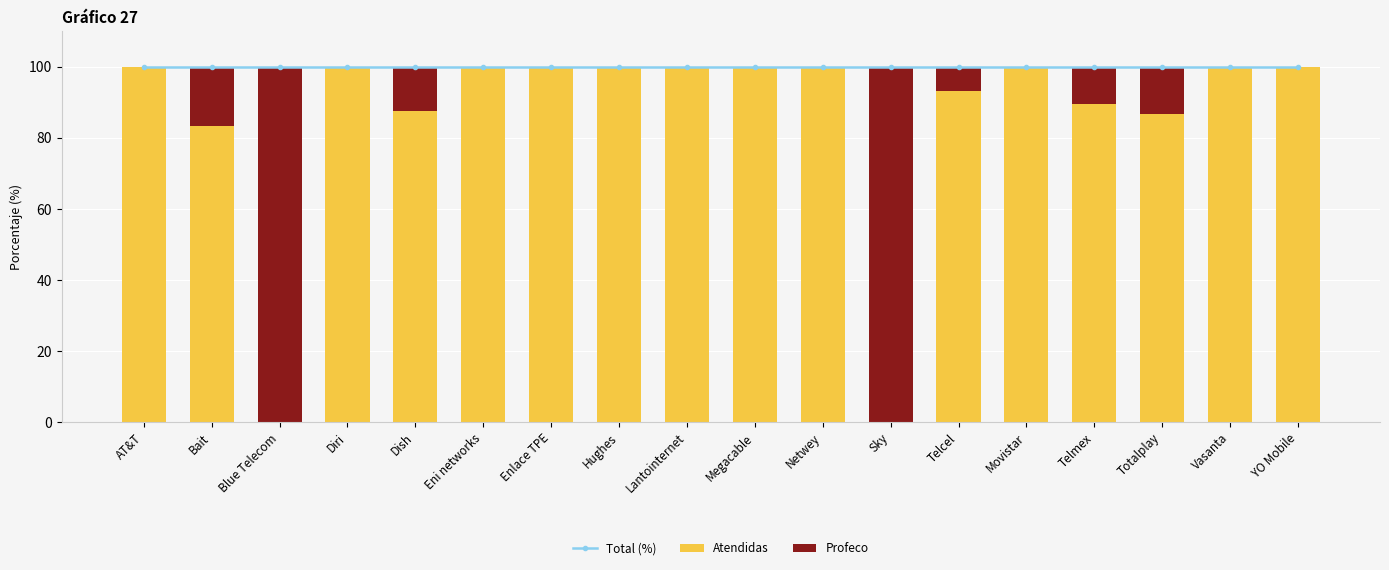

List the series in order of their peak value, highest first.

Total (%), Atendidas, Profeco